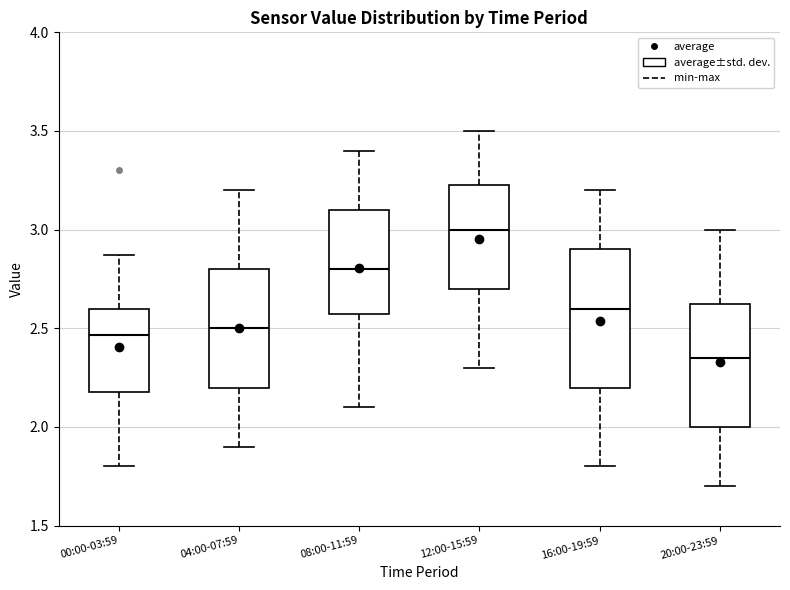

Reading left to right, transcribe this box plot: for each box, give where its median line is, the range the box spans, and where its two whiskers end, as read against the y-axis. The values are not printed on the chart, so give them approximately, as read against the axis.

00:00-03:59: median 2.45, box 2.20 to 2.60, whiskers 1.80 to 2.85
04:00-07:59: median 2.50, box 2.20 to 2.80, whiskers 1.90 to 3.20
08:00-11:59: median 2.80, box 2.60 to 3.10, whiskers 2.10 to 3.40
12:00-15:59: median 3.00, box 2.70 to 3.25, whiskers 2.30 to 3.50
16:00-19:59: median 2.60, box 2.20 to 2.90, whiskers 1.80 to 3.20
20:00-23:59: median 2.35, box 2.00 to 2.65, whiskers 1.70 to 3.00